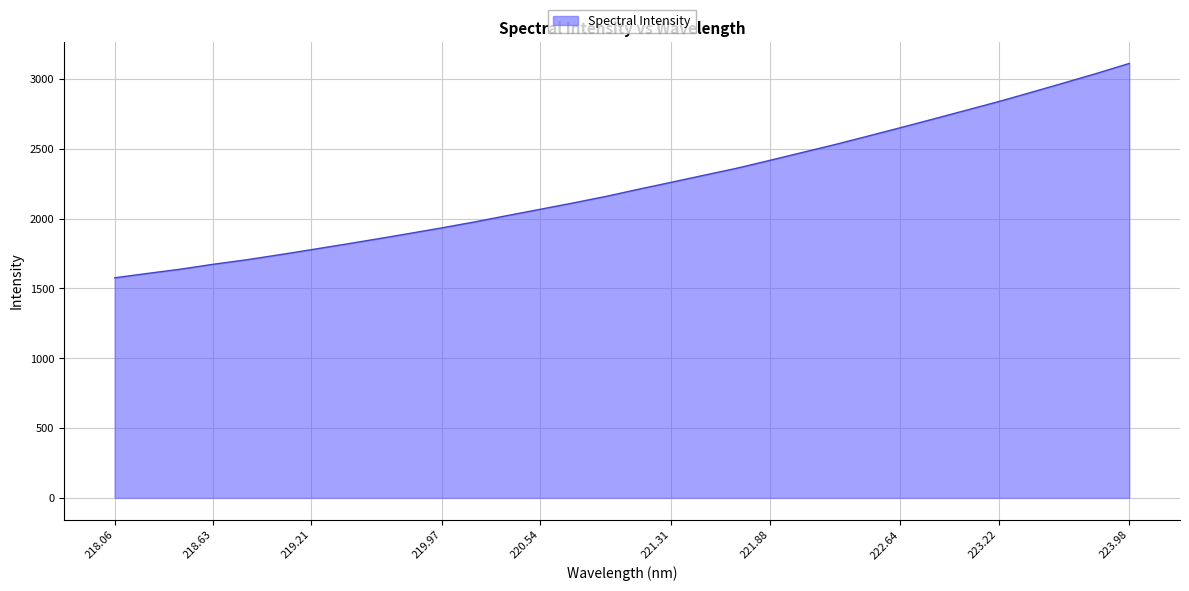

What is the difference between the maximum and minimum values?

1535.2